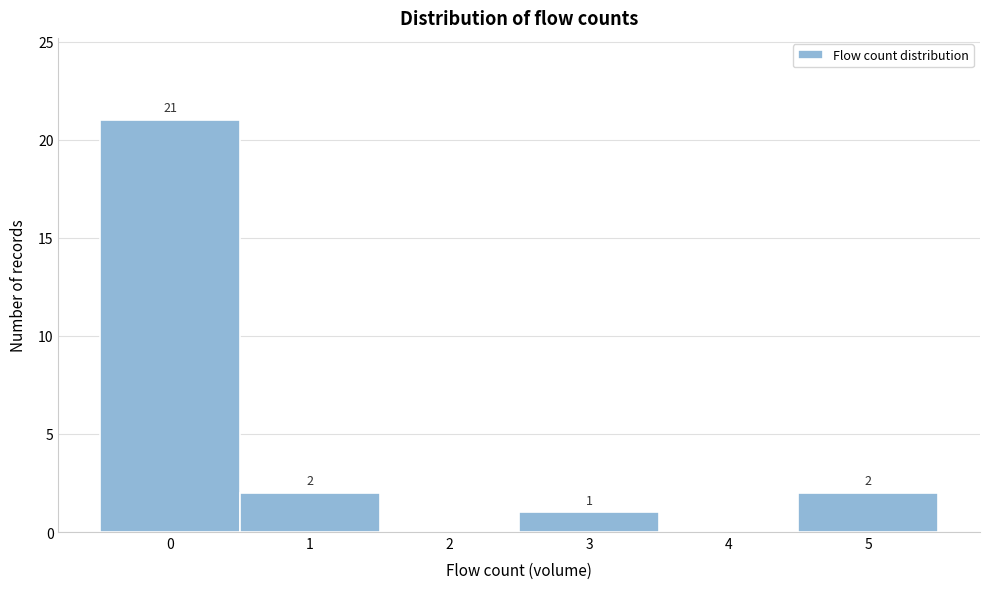

Reading right to left, transcribe all the data shown in this chart.

5=2	4=0	3=1	2=0	1=2	0=21